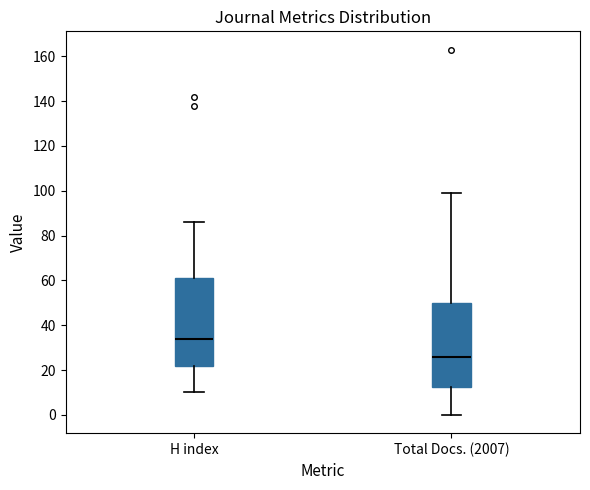

Reading left to right, transcribe this box plot: for each box, give where its median line is, the range the box spans, and where its two whiskers end, as read against the y-axis. The values are not printed on the chart, so give them approximately, as read against the axis.

H index: median 34, box 22 to 62, whiskers 10 to 86
Total Docs. (2007): median 26, box 12 to 50, whiskers 0 to 100